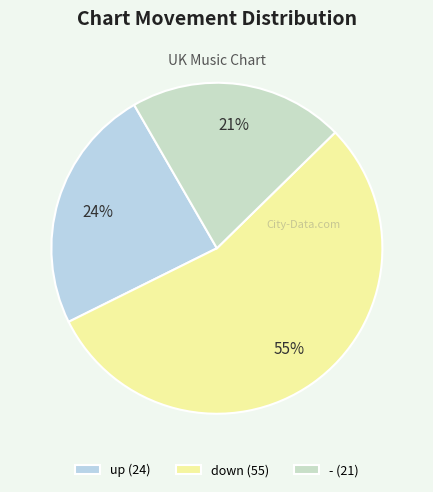

Is there any slice that represents more than half of the pie?

Yes